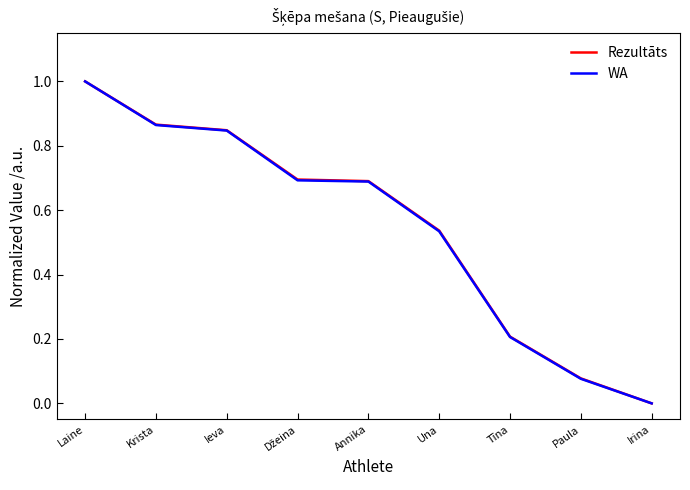

Which series changed the most between Laine and Ieva?

WA